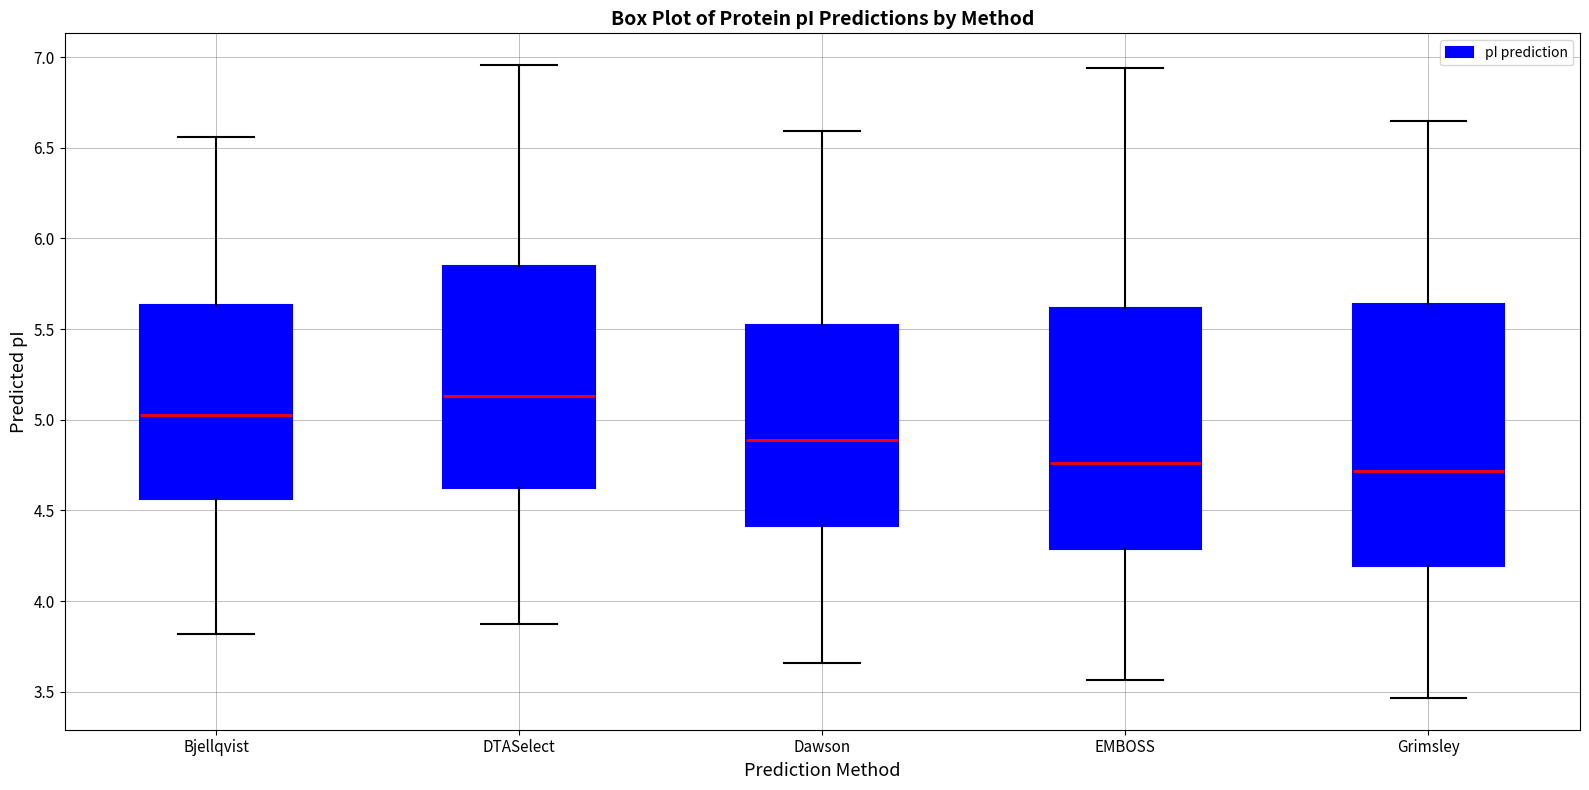

Which box's median line is the highest?

DTASelect